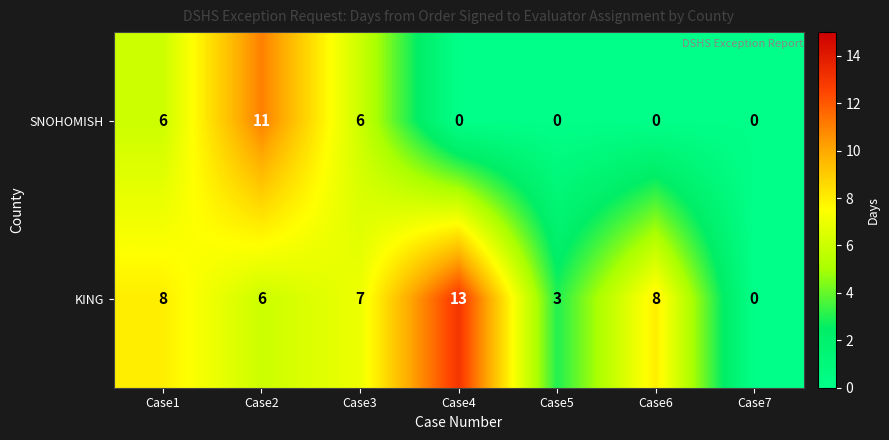

List the series in order of their overall mean, highest first.

KING, SNOHOMISH